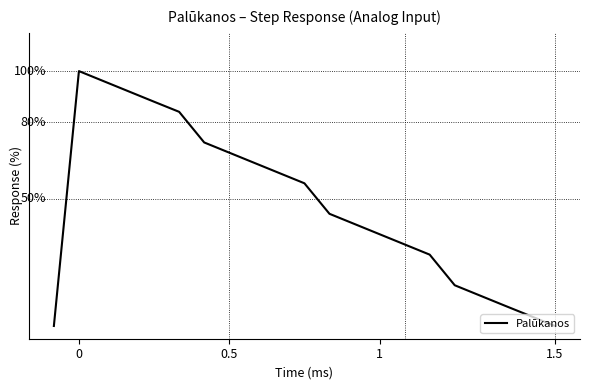

What is the value of the 17th point from the left?

16.0